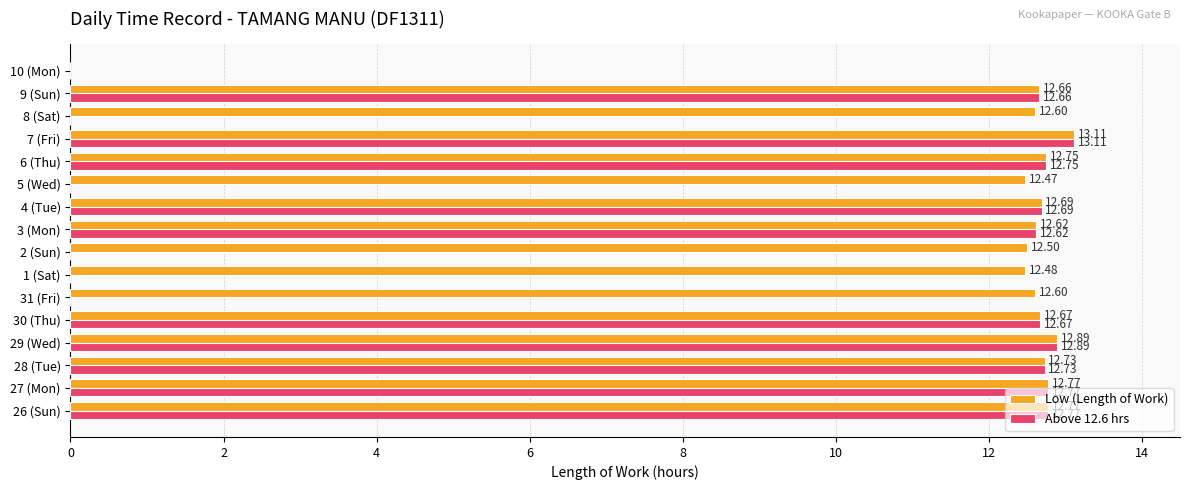

At which category is the sum across all series the highest?

7 (Fri)